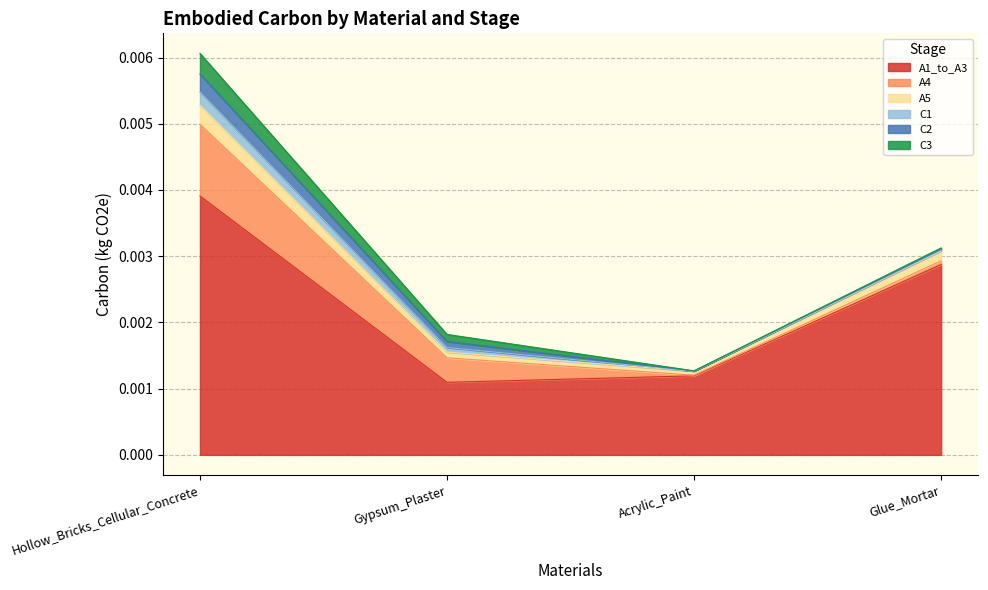

Reading left to right, list all the values displayed in this chart.

A1_to_A3: Hollow_Bricks_Cellular_Concrete=0.0	Gypsum_Plaster=0.0	Acrylic_Paint=0.0	Glue_Mortar=0.0
A4: Hollow_Bricks_Cellular_Concrete=0.0	Gypsum_Plaster=0.0	Acrylic_Paint=0.0	Glue_Mortar=0.0
A5: Hollow_Bricks_Cellular_Concrete=0.0	Gypsum_Plaster=0.0	Acrylic_Paint=0.0	Glue_Mortar=0.0
C1: Hollow_Bricks_Cellular_Concrete=0.0	Gypsum_Plaster=0.0	Acrylic_Paint=0.0	Glue_Mortar=0.0
C2: Hollow_Bricks_Cellular_Concrete=0.0	Gypsum_Plaster=0.0	Acrylic_Paint=0.0	Glue_Mortar=0.0
C3: Hollow_Bricks_Cellular_Concrete=0.0	Gypsum_Plaster=0.0	Acrylic_Paint=0.0	Glue_Mortar=0.0